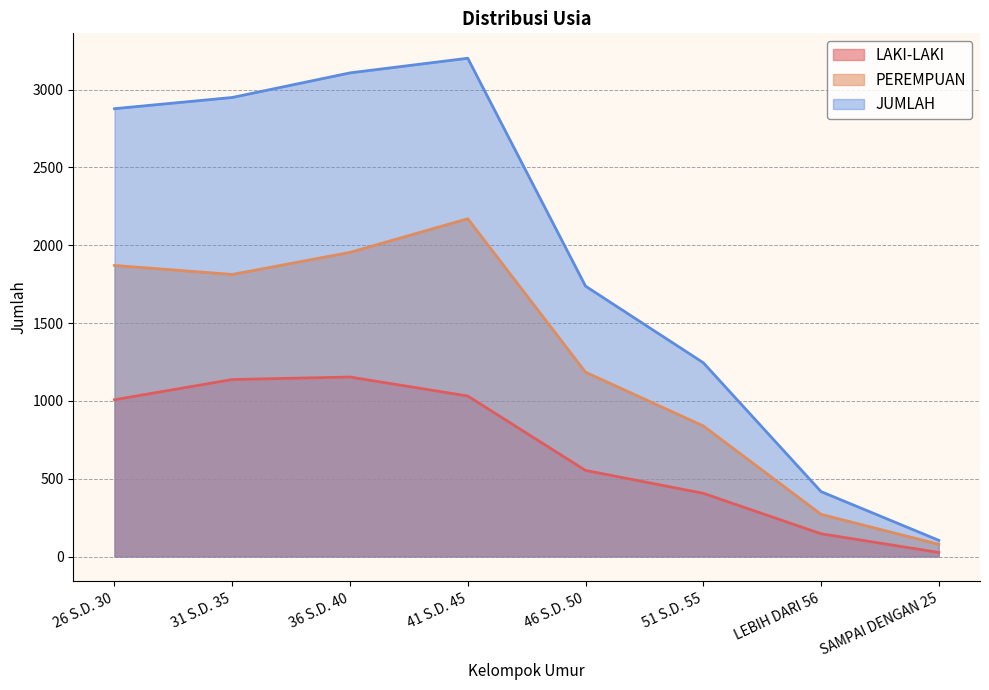

What is the total value across all series at 26 S.D. 30?

5754